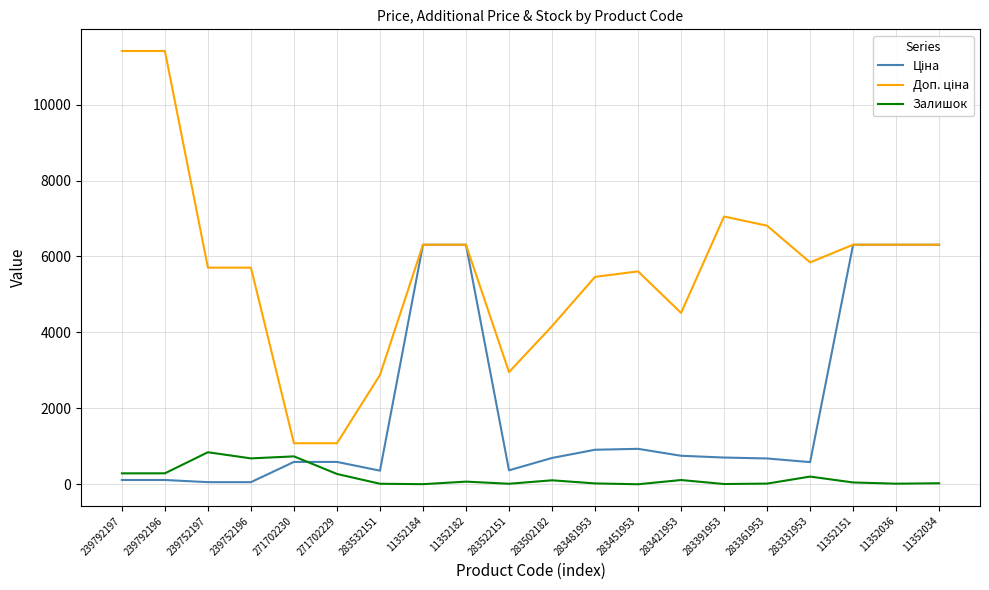

What is the highest value of the Залишок series?

845.0